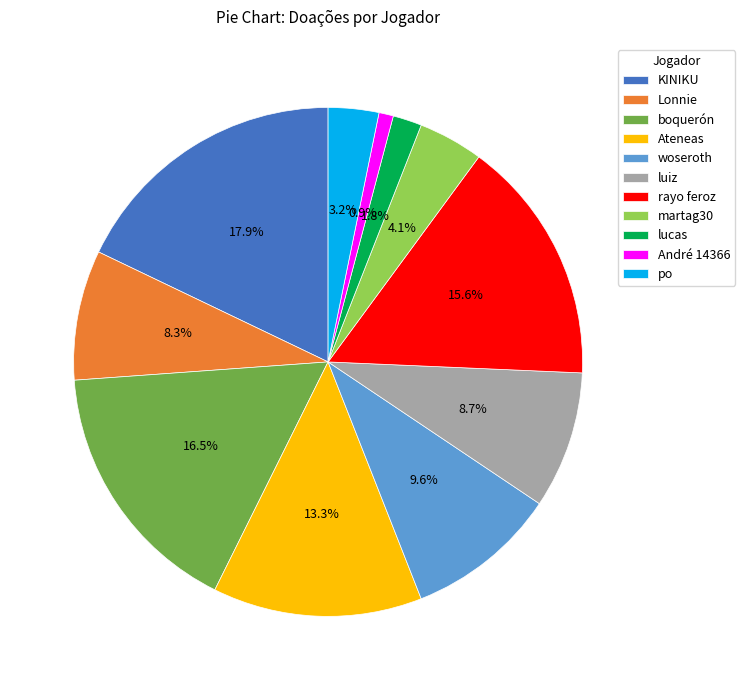

Is rayo feroz the majority of the pie?

No